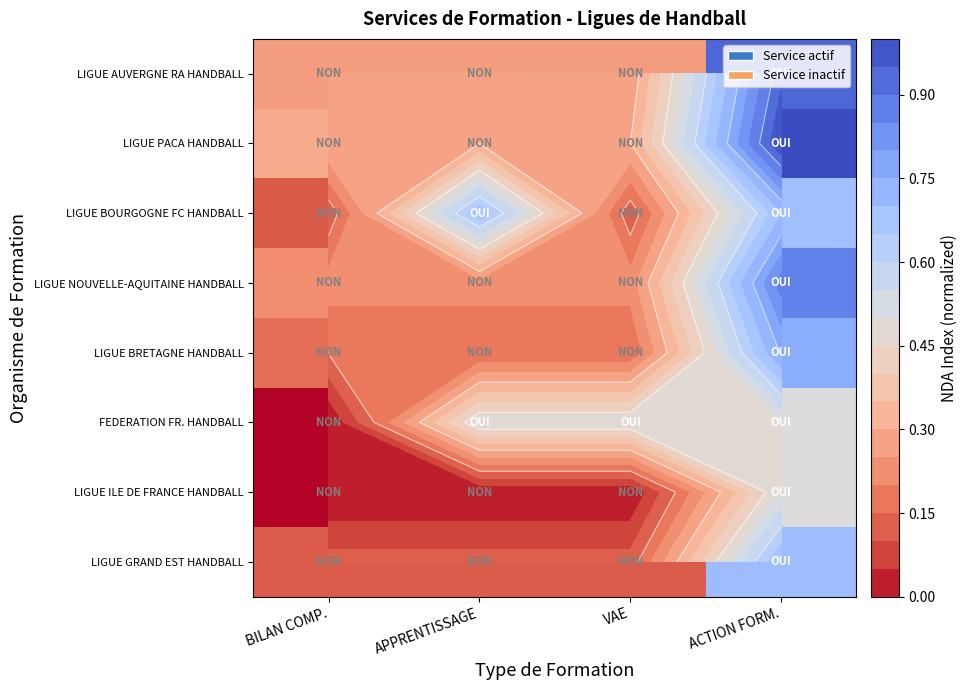

What is the highest value of the FEDERATION FR. HANDBALL series?

0.5